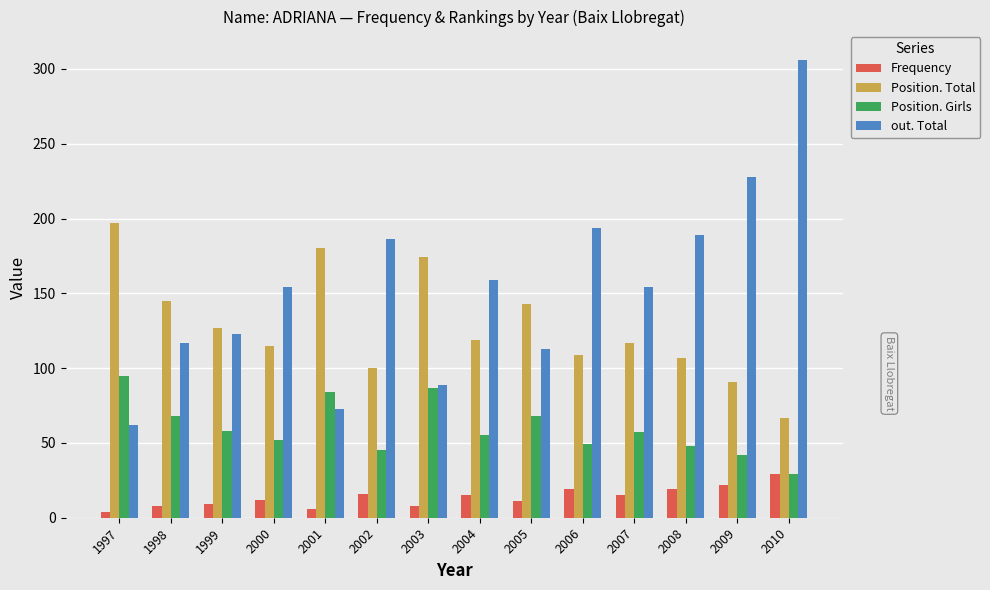

Which series has the largest range (max minus min)?

out. Total